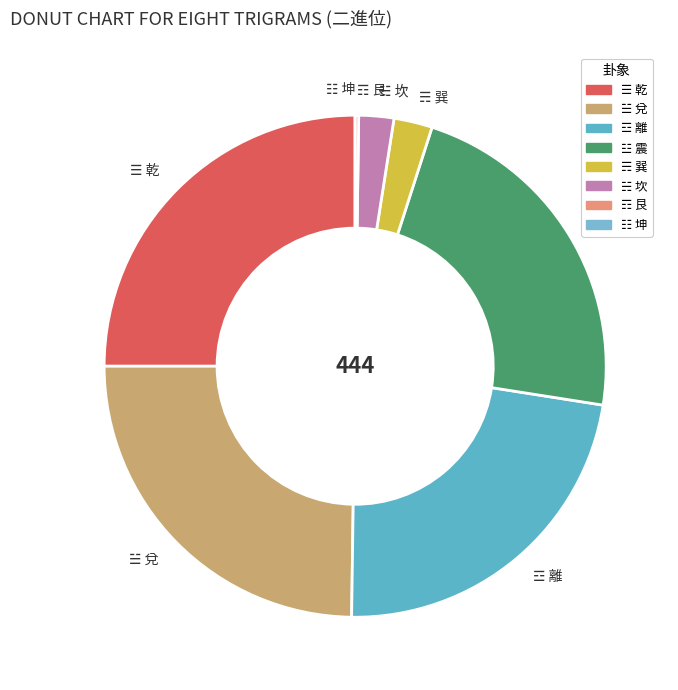

Does any single category account for the majority?

No